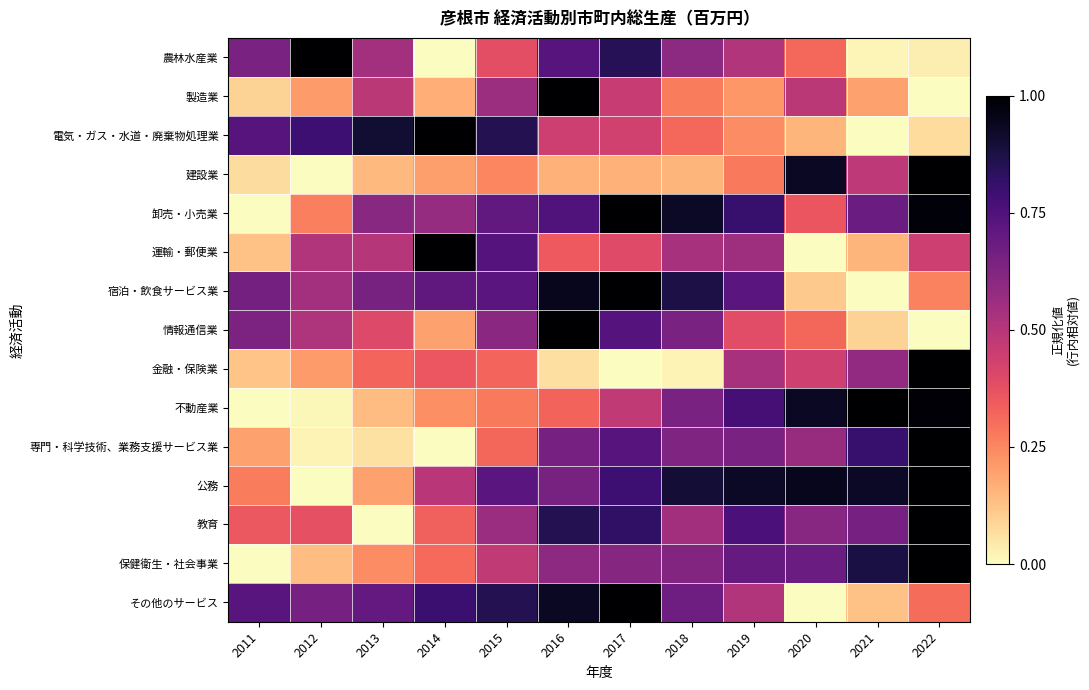

Reading left to right, list all the values displayed in this chart.

農林水産業: 2011=0.6	2012=1.0	2013=0.5	2014=0.0	2015=0.4	2016=0.7	2017=0.8	2018=0.6	2019=0.5	2020=0.3	2021=0.0	2022=0.0
製造業: 2011=0.1	2012=0.2	2013=0.5	2014=0.2	2015=0.6	2016=1.0	2017=0.5	2018=0.3	2019=0.2	2020=0.5	2021=0.2	2022=0.0
電気・ガス・水道・廃棄物処理業: 2011=0.7	2012=0.8	2013=0.9	2014=1.0	2015=0.9	2016=0.4	2017=0.4	2018=0.3	2019=0.2	2020=0.2	2021=0.0	2022=0.1
建設業: 2011=0.1	2012=0.0	2013=0.1	2014=0.2	2015=0.3	2016=0.2	2017=0.2	2018=0.2	2019=0.3	2020=0.9	2021=0.5	2022=1.0
卸売・小売業: 2011=0.0	2012=0.3	2013=0.6	2014=0.6	2015=0.7	2016=0.7	2017=1.0	2018=0.9	2019=0.8	2020=0.4	2021=0.7	2022=1.0
運輸・郵便業: 2011=0.1	2012=0.5	2013=0.5	2014=1.0	2015=0.7	2016=0.4	2017=0.4	2018=0.5	2019=0.6	2020=0.0	2021=0.2	2022=0.4
宿泊・飲食サービス業: 2011=0.7	2012=0.5	2013=0.6	2014=0.7	2015=0.7	2016=0.9	2017=1.0	2018=0.9	2019=0.7	2020=0.1	2021=0.0	2022=0.3
情報通信業: 2011=0.6	2012=0.5	2013=0.4	2014=0.2	2015=0.6	2016=1.0	2017=0.7	2018=0.6	2019=0.4	2020=0.3	2021=0.1	2022=0.0
金融・保険業: 2011=0.1	2012=0.2	2013=0.3	2014=0.4	2015=0.3	2016=0.1	2017=0.0	2018=0.0	2019=0.5	2020=0.4	2021=0.6	2022=1.0
不動産業: 2011=0.0	2012=0.0	2013=0.1	2014=0.2	2015=0.3	2016=0.3	2017=0.5	2018=0.6	2019=0.8	2020=0.9	2021=1.0	2022=1.0
専門・科学技術、業務支援サービス業: 2011=0.2	2012=0.0	2013=0.1	2014=0.0	2015=0.3	2016=0.7	2017=0.7	2018=0.6	2019=0.6	2020=0.6	2021=0.8	2022=1.0
公務: 2011=0.3	2012=0.0	2013=0.2	2014=0.5	2015=0.7	2016=0.6	2017=0.8	2018=0.9	2019=0.9	2020=0.9	2021=0.9	2022=1.0
教育: 2011=0.4	2012=0.4	2013=0.0	2014=0.3	2015=0.6	2016=0.9	2017=0.8	2018=0.5	2019=0.8	2020=0.6	2021=0.7	2022=1.0
保健衛生・社会事業: 2011=0.0	2012=0.1	2013=0.2	2014=0.3	2015=0.5	2016=0.6	2017=0.6	2018=0.6	2019=0.7	2020=0.7	2021=0.9	2022=1.0
その他のサービス: 2011=0.7	2012=0.7	2013=0.7	2014=0.8	2015=0.9	2016=0.9	2017=1.0	2018=0.7	2019=0.5	2020=0.0	2021=0.1	2022=0.3